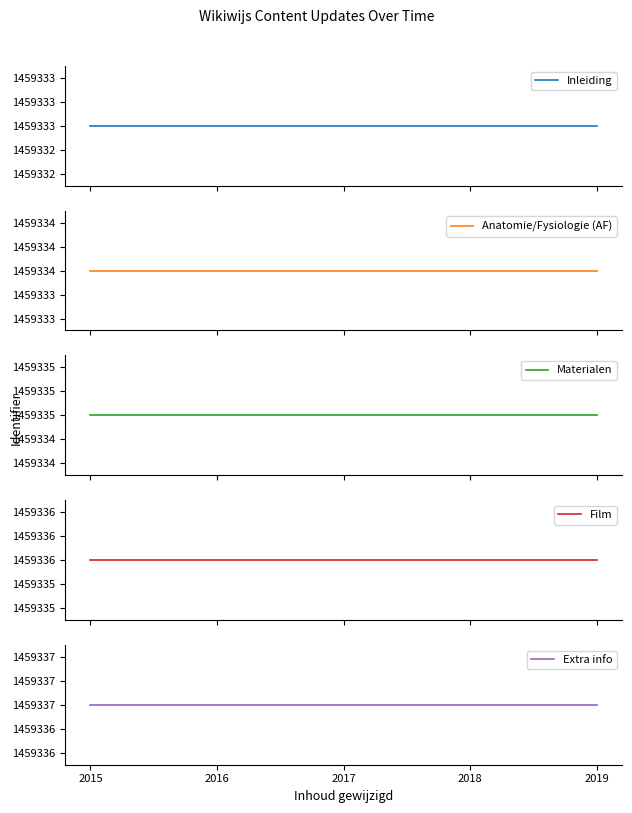

Rank the series at 2018 from highest to lowest value.

Extra info, Film, Materialen, Anatomie/Fysiologie (AF), Inleiding